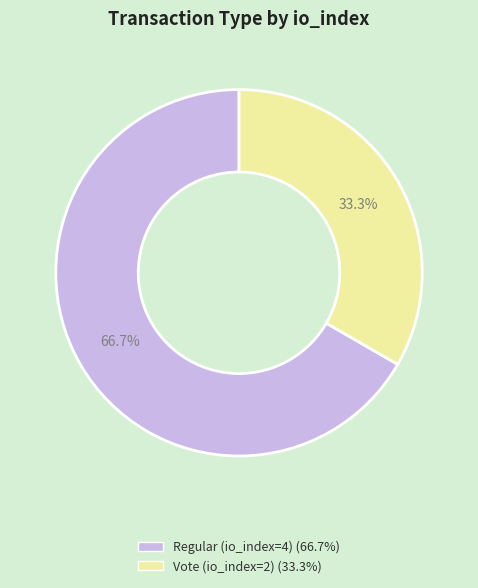

To the nearest percent, what portion does Regular (io_index=4) represent?

67%